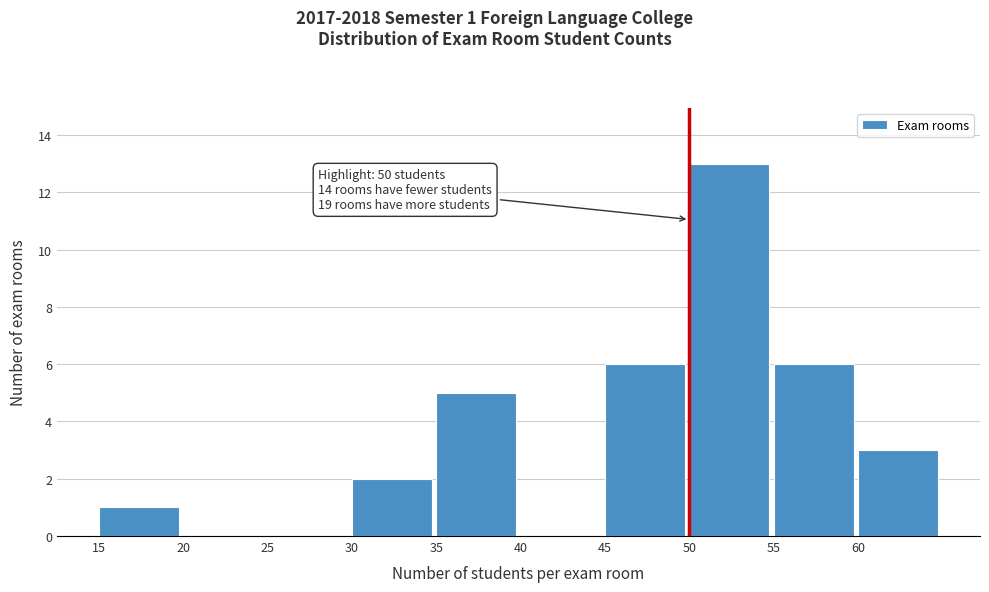

Which range on the x-axis has the tallest bar?

50 to 55